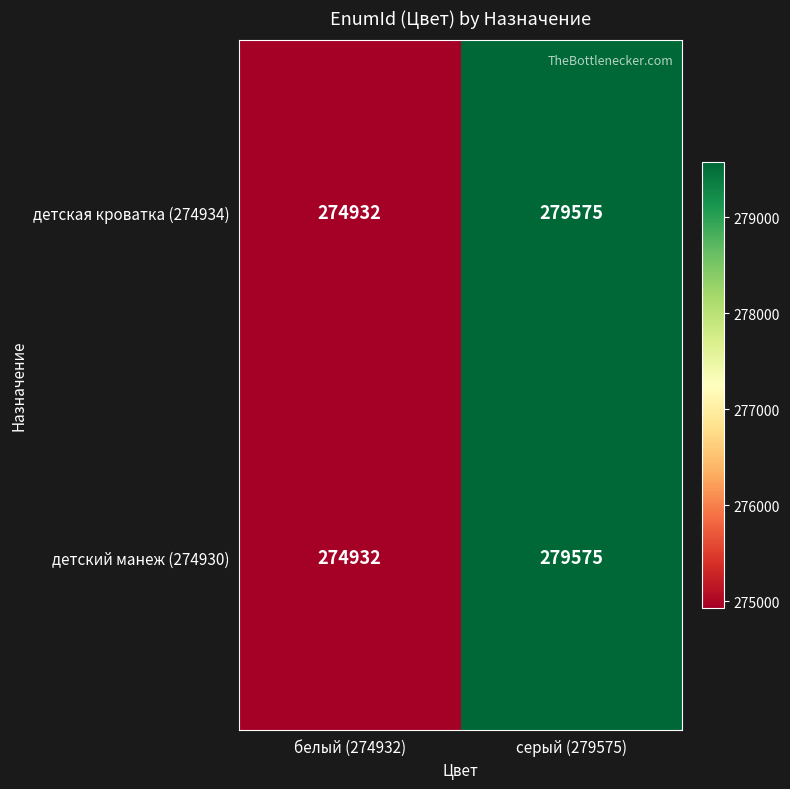

Read the детский манеж (274930) value at серый (279575), to the nearest 50.

279600